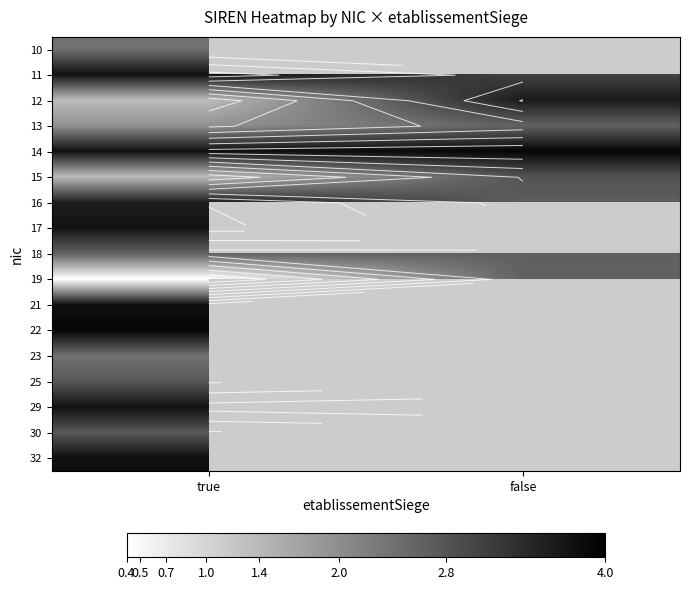

At false, list the series in order from smallest to largest.

13, 10, 19, 18, 16, 15, 11, 12, 14, 17, 21, 22, 23, 25, 29, 30, 32